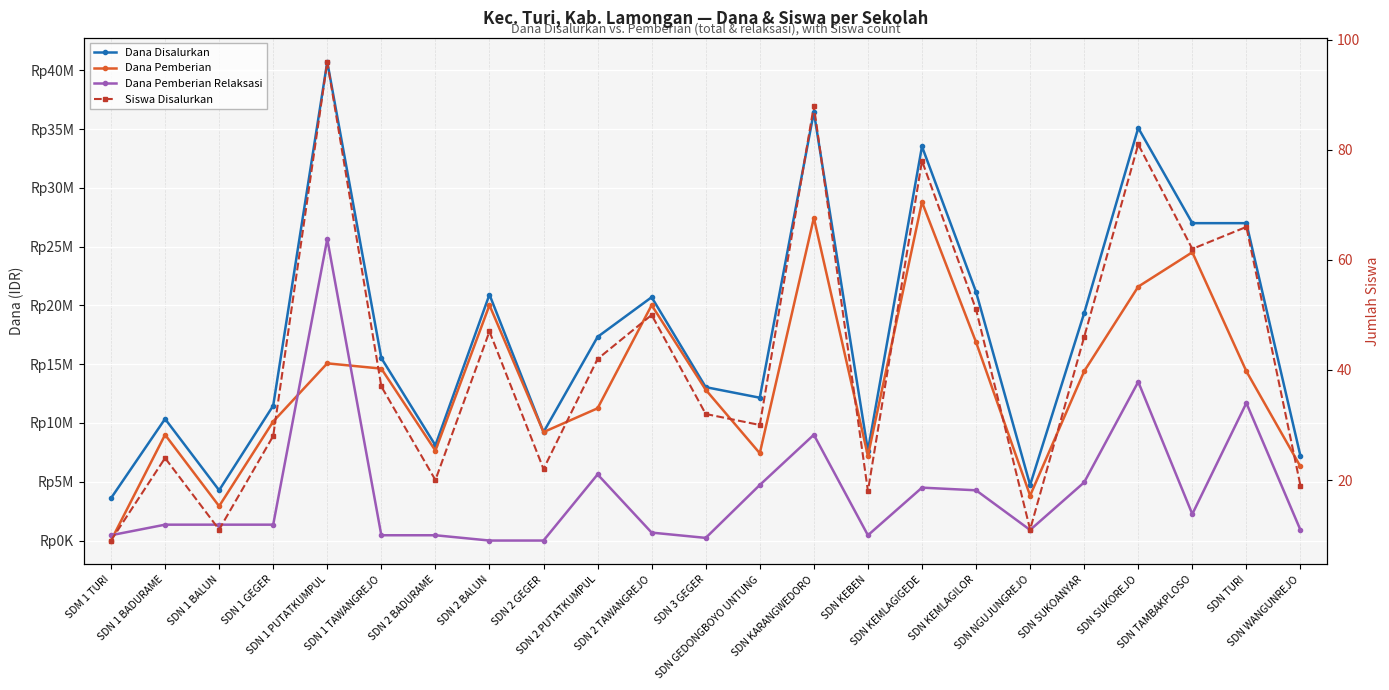

How many lines are shown in the chart?

4